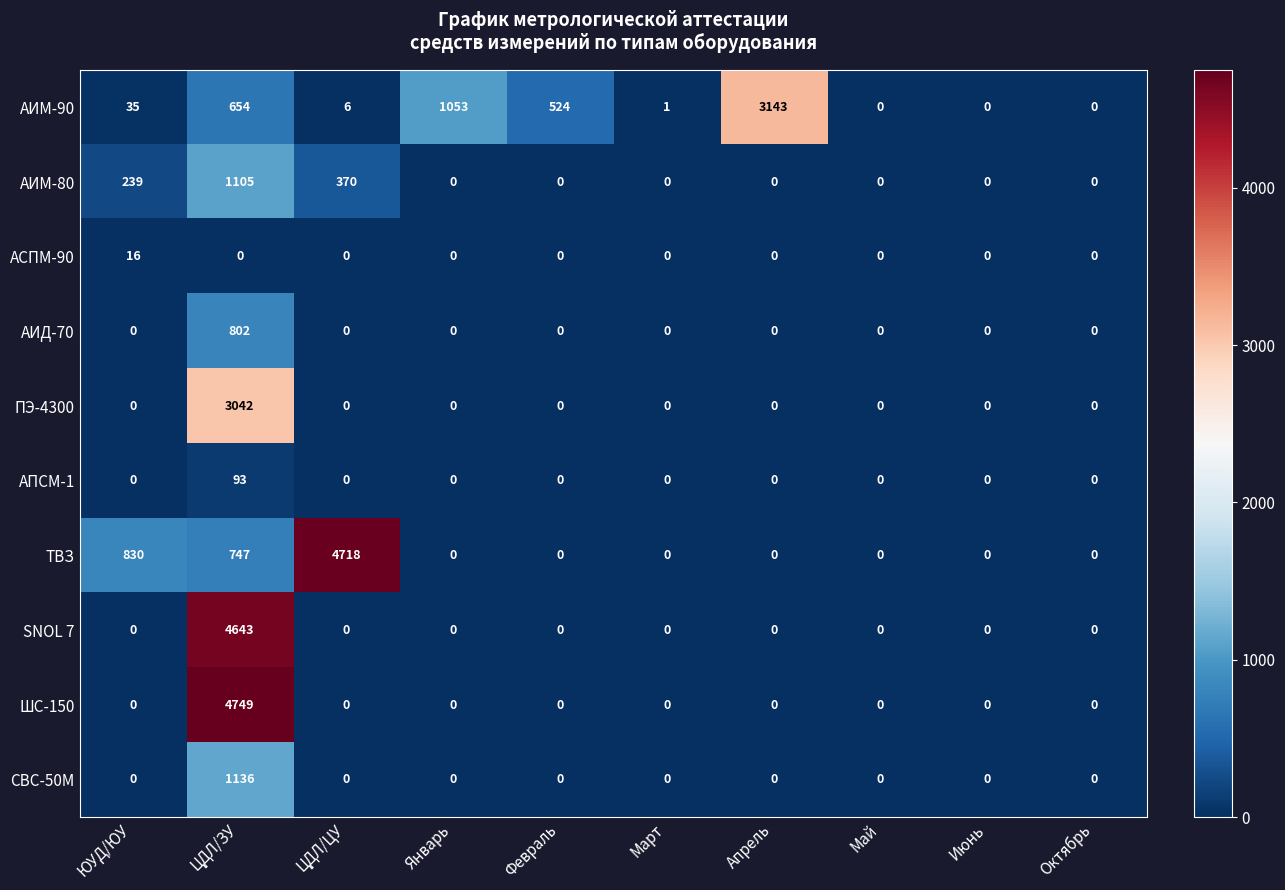

How many categories are shown in the chart?

10